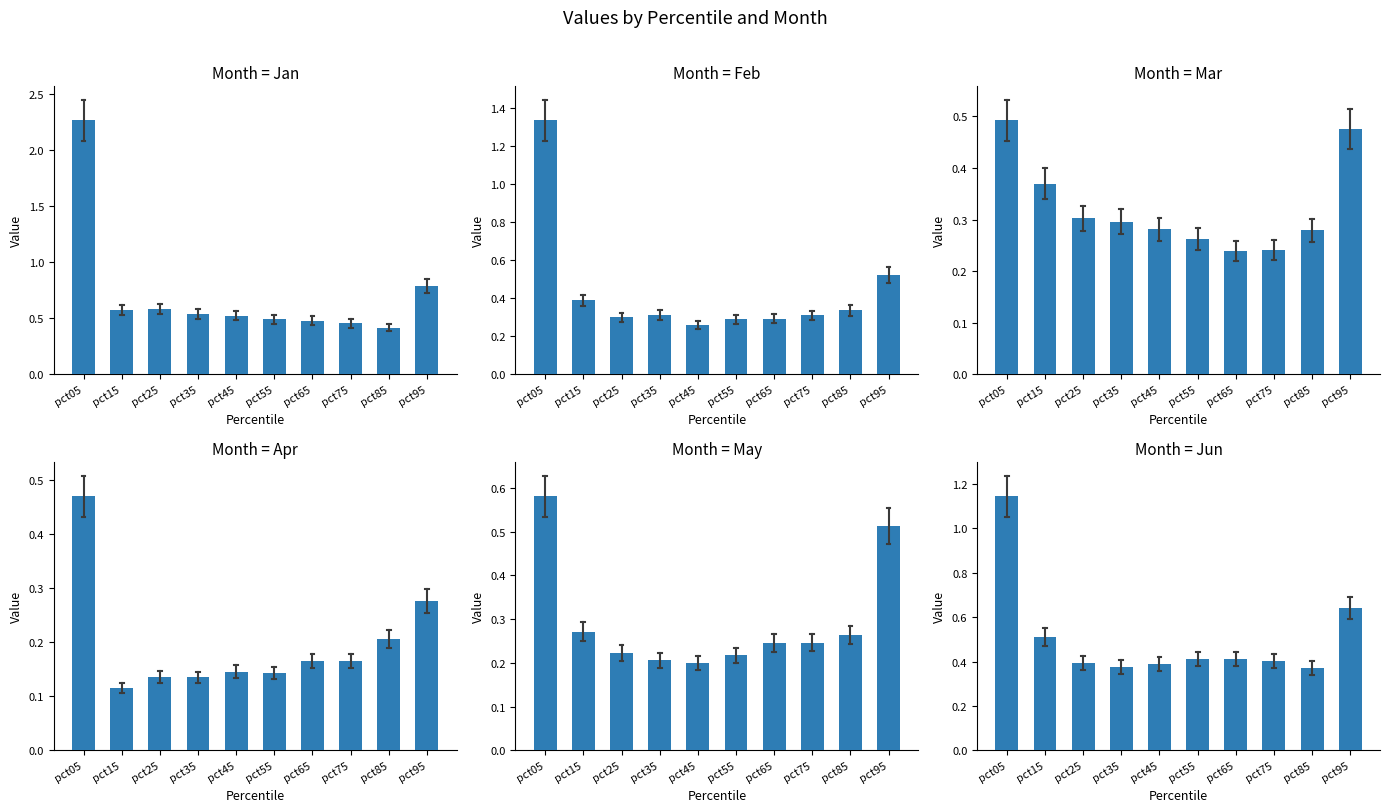

The Feb series shows 0.2 at pct95. True or false?

False